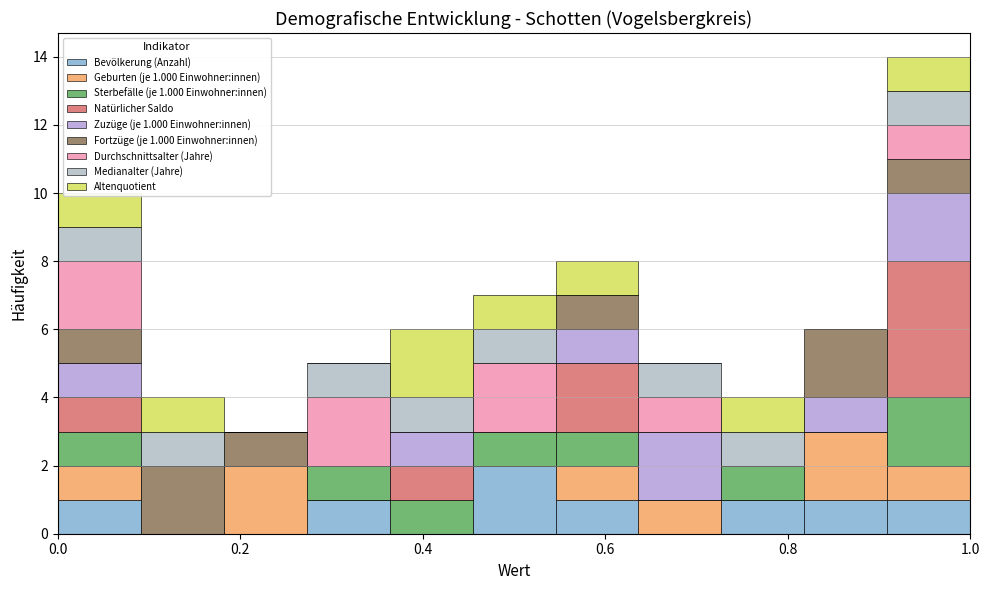

Which range on the x-axis has the tallest stacked bar (by total height)?

0.90 to 1.00